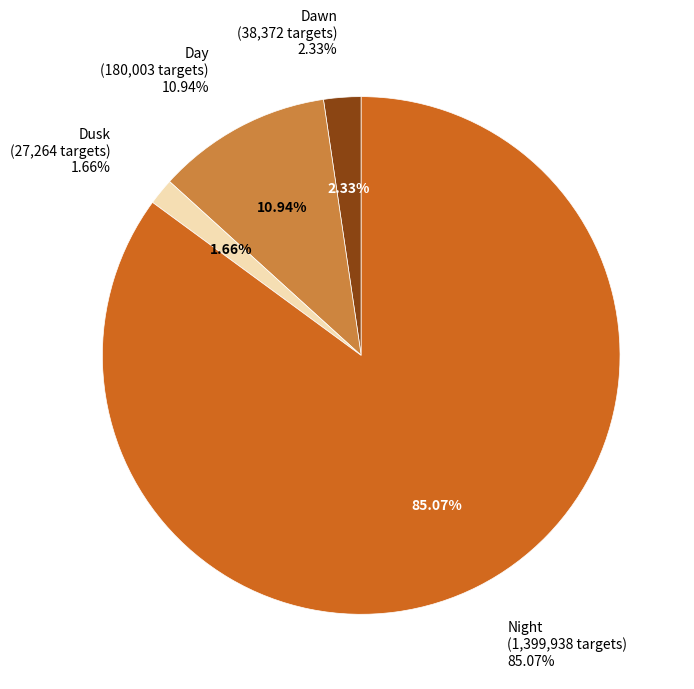

Which slice is the largest?

Night